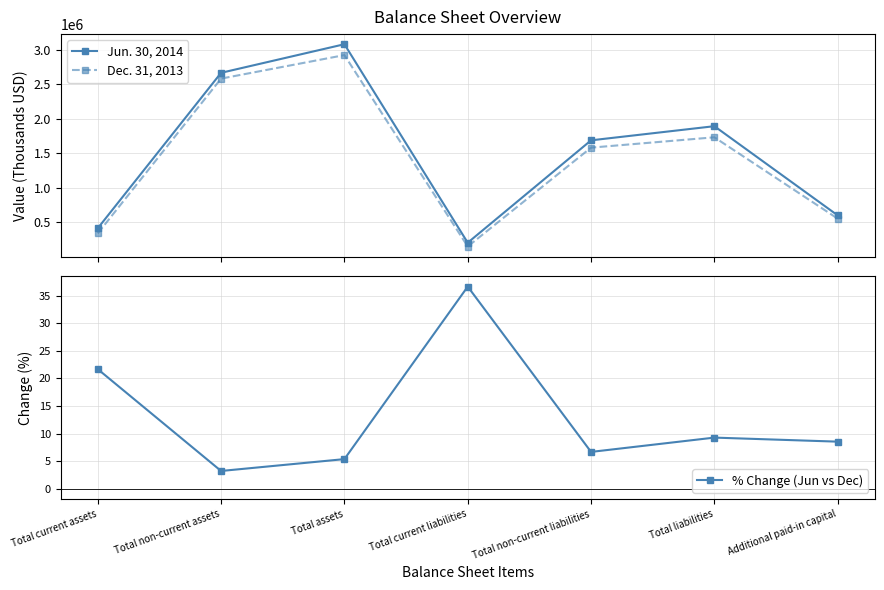

What position from the left is Total non-current assets?

2